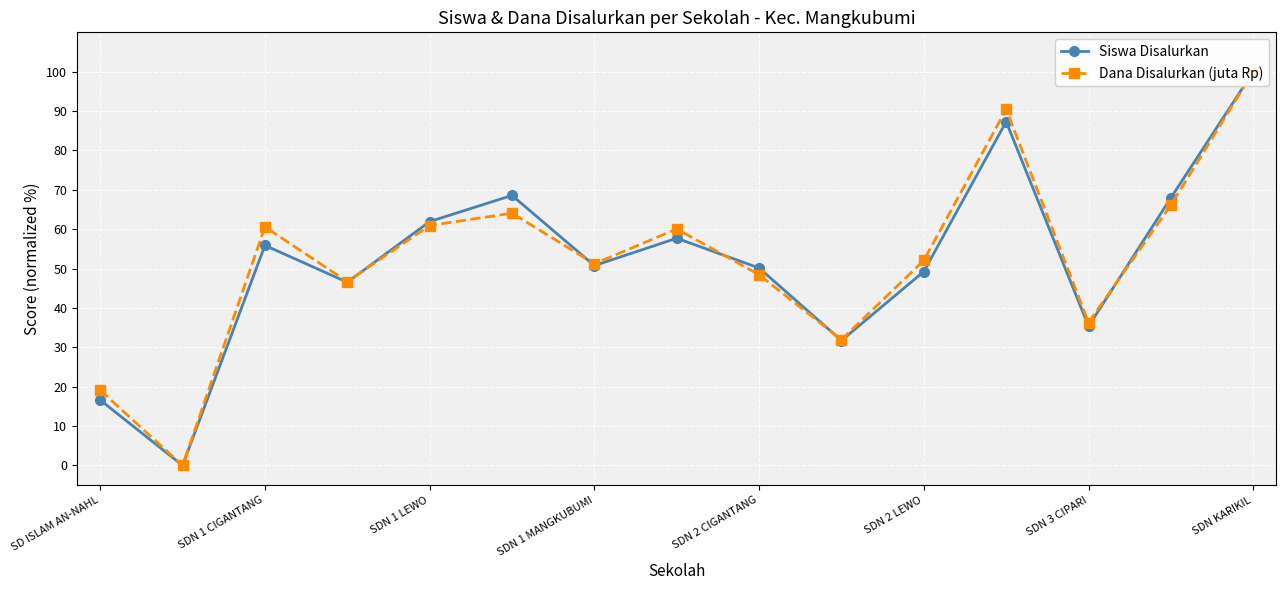

True or false: Dana Disalurkan (juta Rp) and Siswa Disalurkan cross at least once.

True